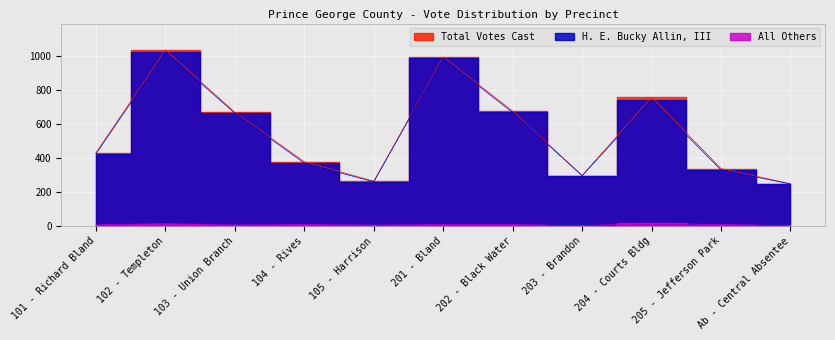

Rank the series by their maximum value, from highest to lowest.

Total Votes Cast, H. E. Bucky Allin, III, All Others